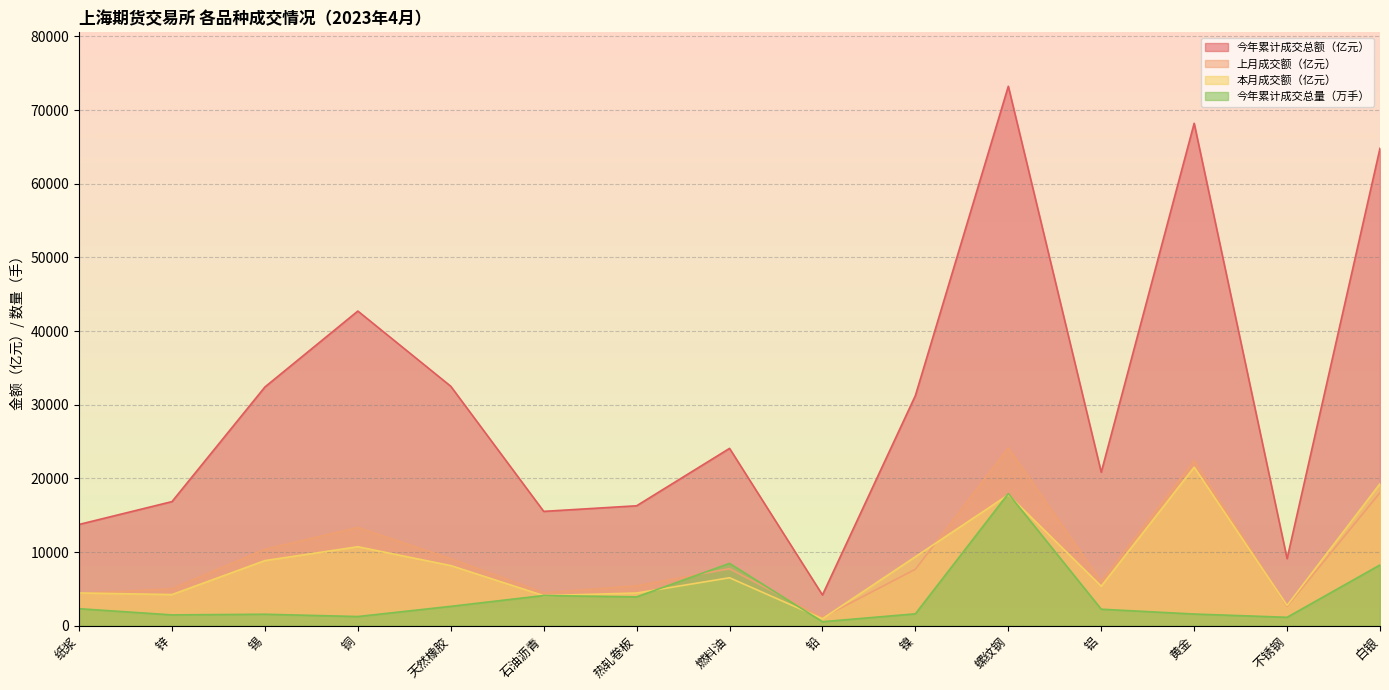

What is the spread (max minus min) of values at 石油沥青?

11439.6